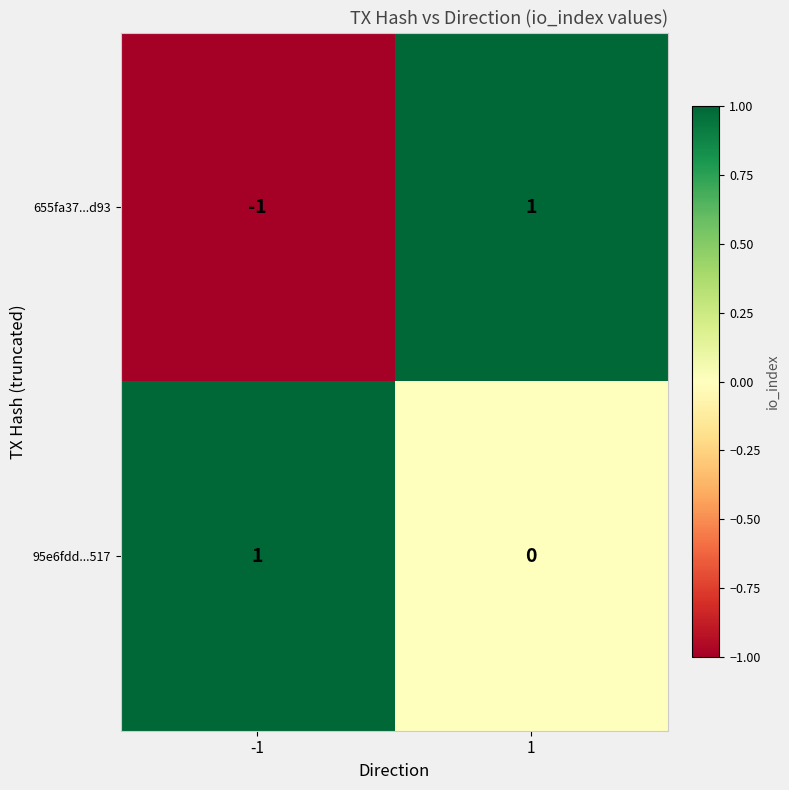

Is the value of 655fa37...d93 at 1 greater than the value of 95e6fdd...517 at 1?

Yes